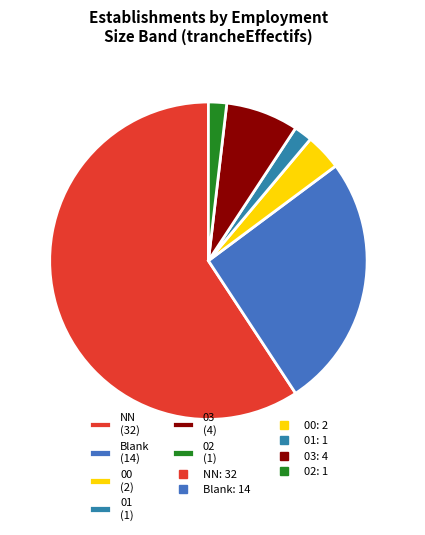

What is the ratio of the value at 01 (1) to the value at 03 (4)?

0.3